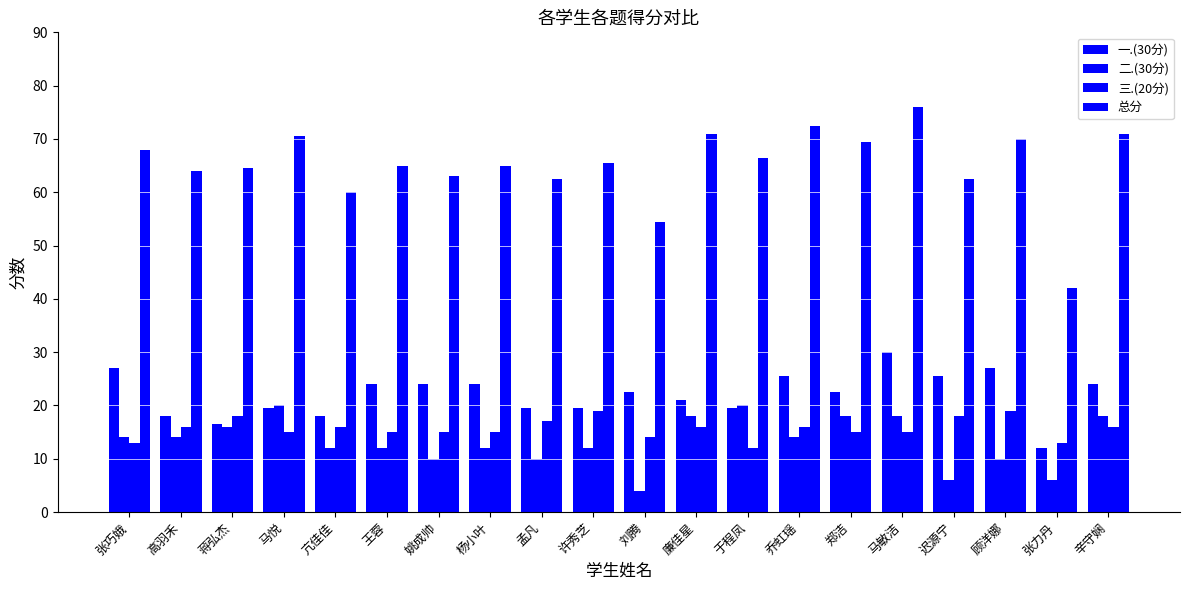

Count the 三.(20分) values in the range 15 to 17.

12